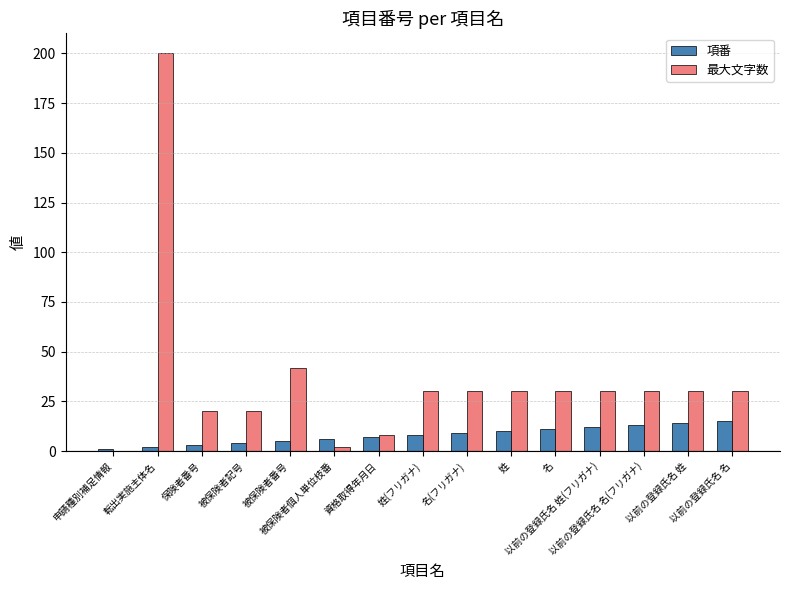

What are all the series names shown in the legend?

項番, 最大文字数